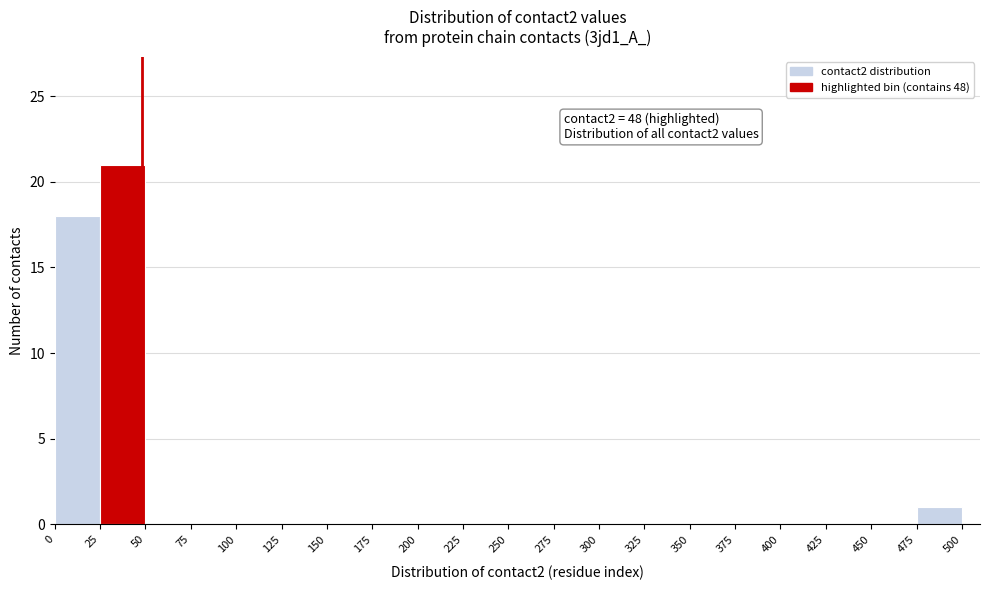

Which range on the x-axis has the tallest bar?

25 to 50